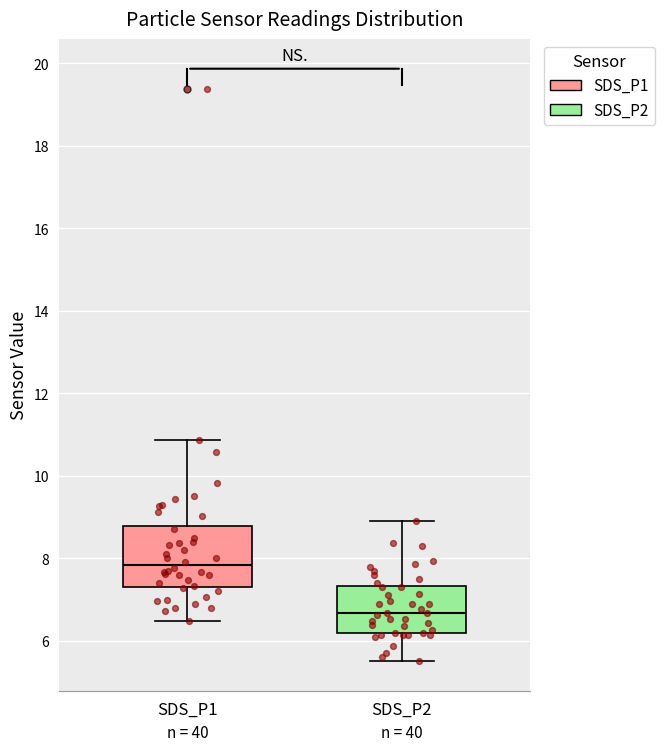

Comparing the boxes themselves (not the whiskers), which one is the tallest?

SDS_P1